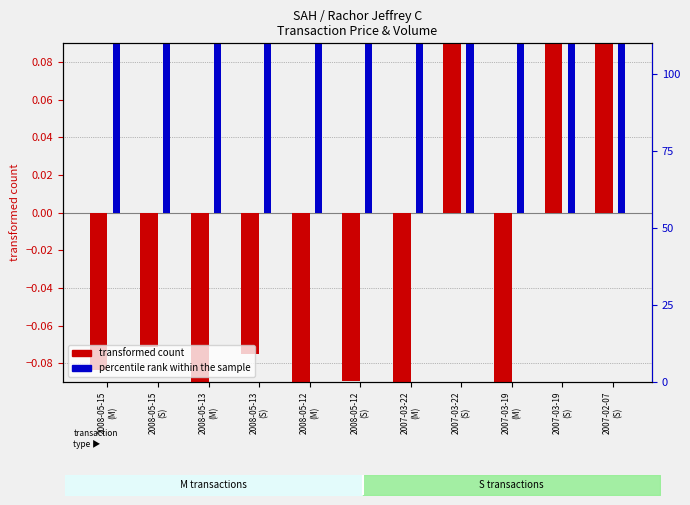

Is the value of transformed count at 2007-03-19
(M) greater than the value of percentile rank within the sample at 2008-05-12
(S)?

No